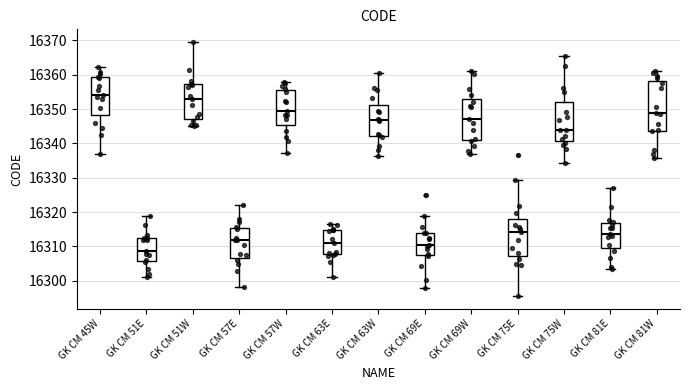

Comparing the boxes themselves (not the whiskers), which one is the tallest?

GK CM 81W